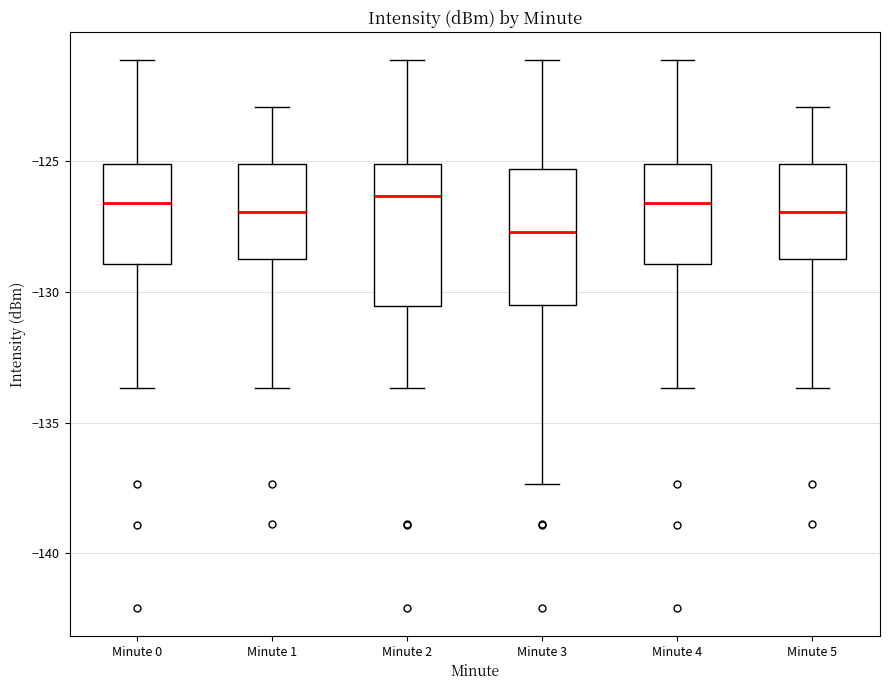

Which box has the lowest median line?

Minute 3